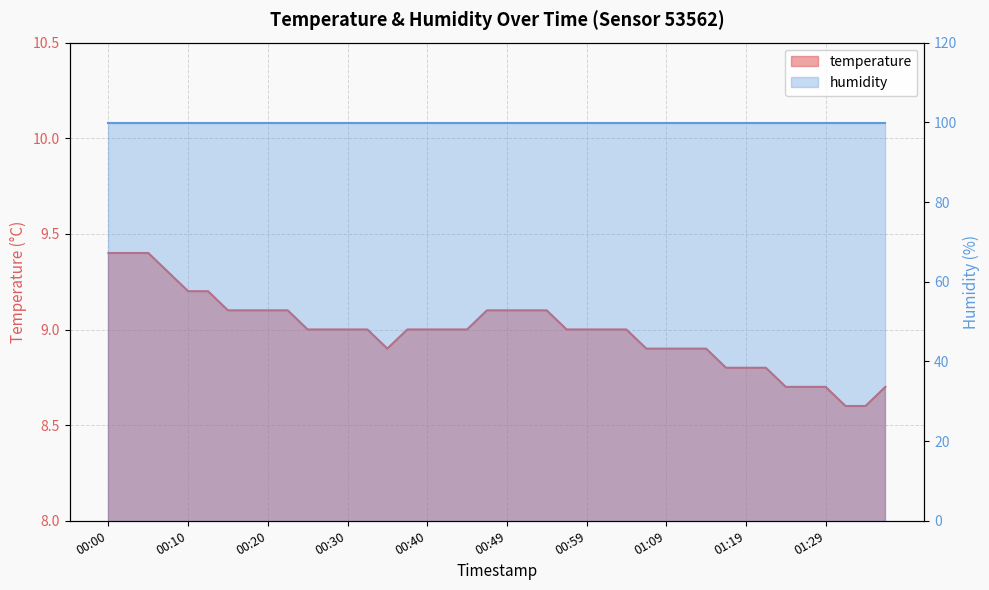

How many values are between 8 and 9?

26